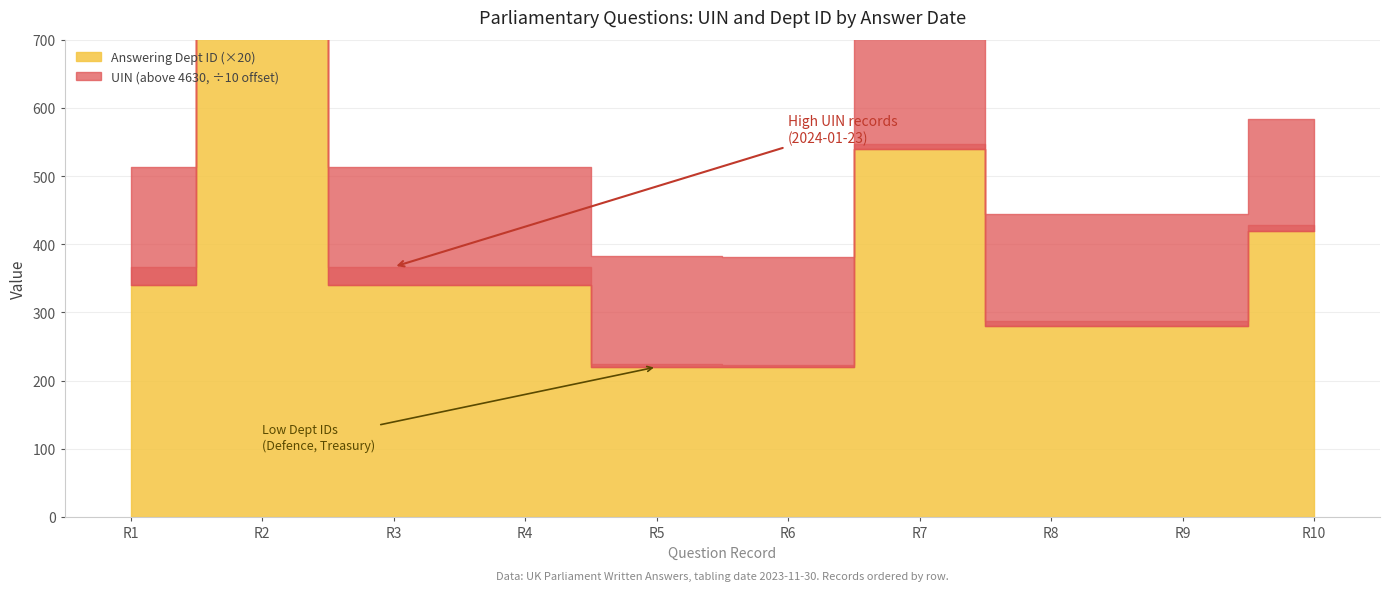

How many categories are shown in the chart?

10